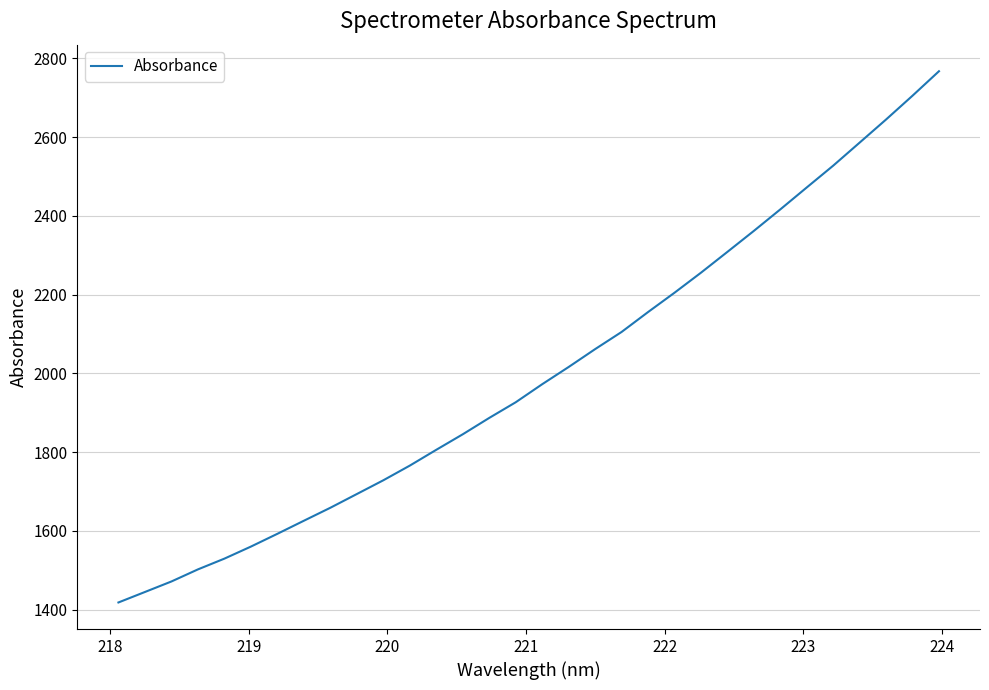

True or false: there are more than 1 points higher than both neighbors.

False